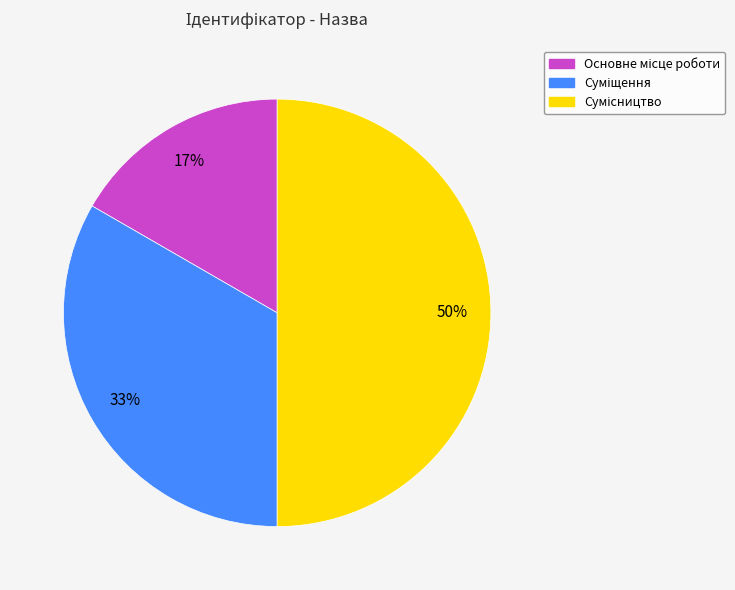

To the nearest percent, what is the difference between the largest and smallest slice percentages?

33%